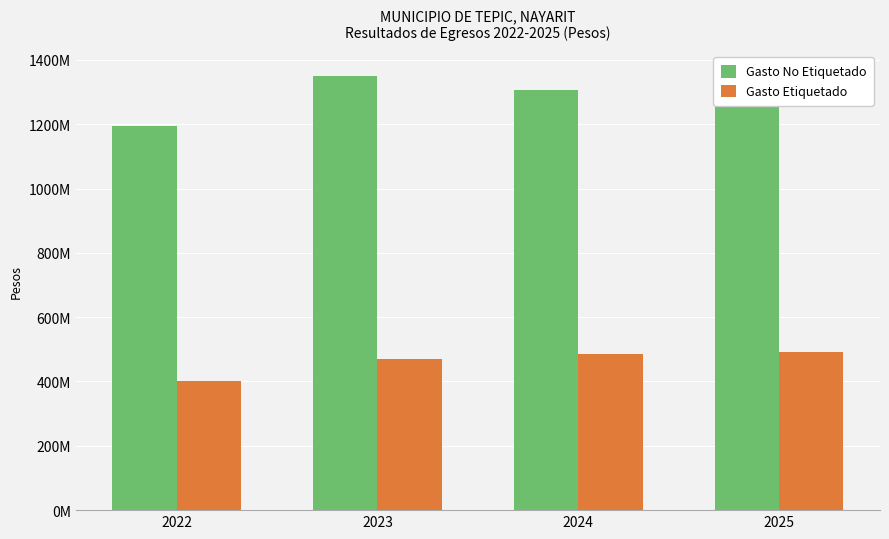

Count the number of data series in this chart.

2